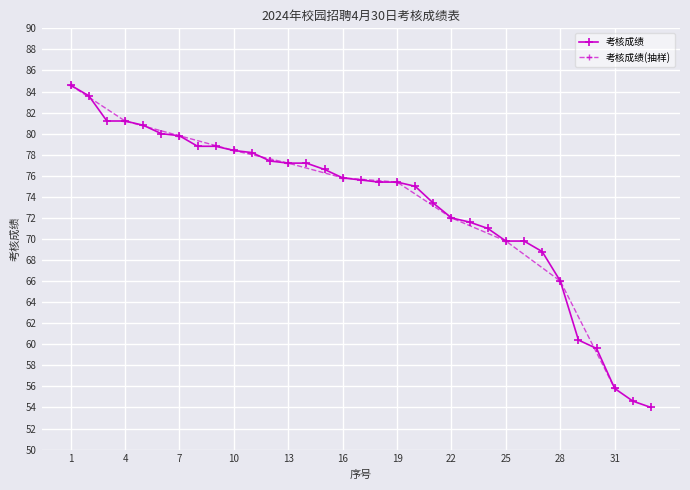

What is the maximum value shown in the chart?

84.6